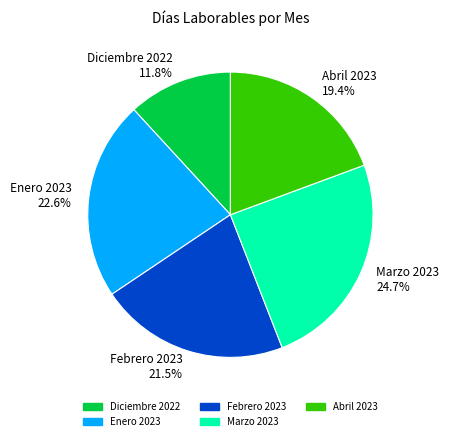

Is the sum of Febrero 2023 and Enero 2023 greater than half?

No